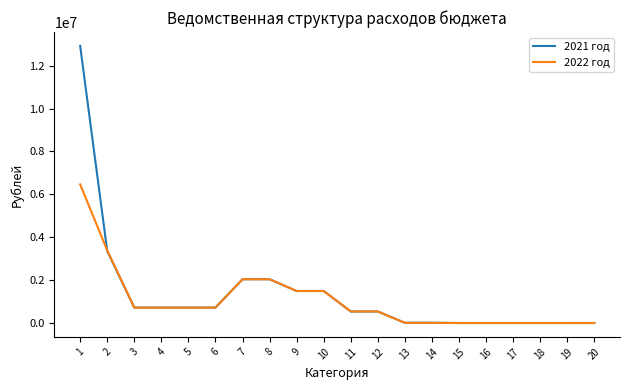

What is the sum of the 2021 год values at 9 and 20?

1492892